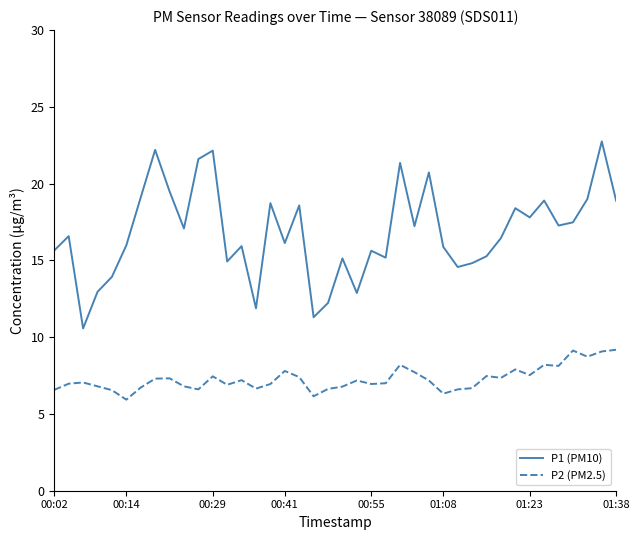

List the series in order of their overall mean, lowest first.

P2 (PM2.5), P1 (PM10)